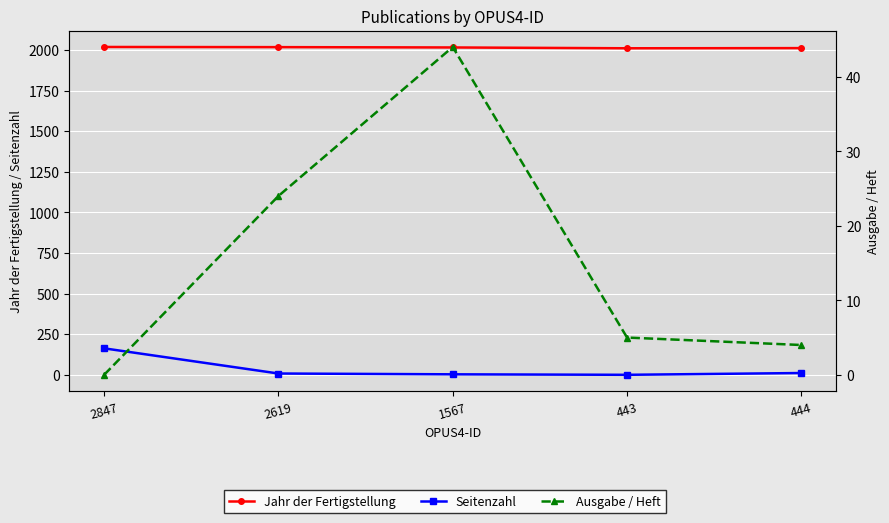

Where does the Jahr der Fertigstellung series first go above 2016?

2847